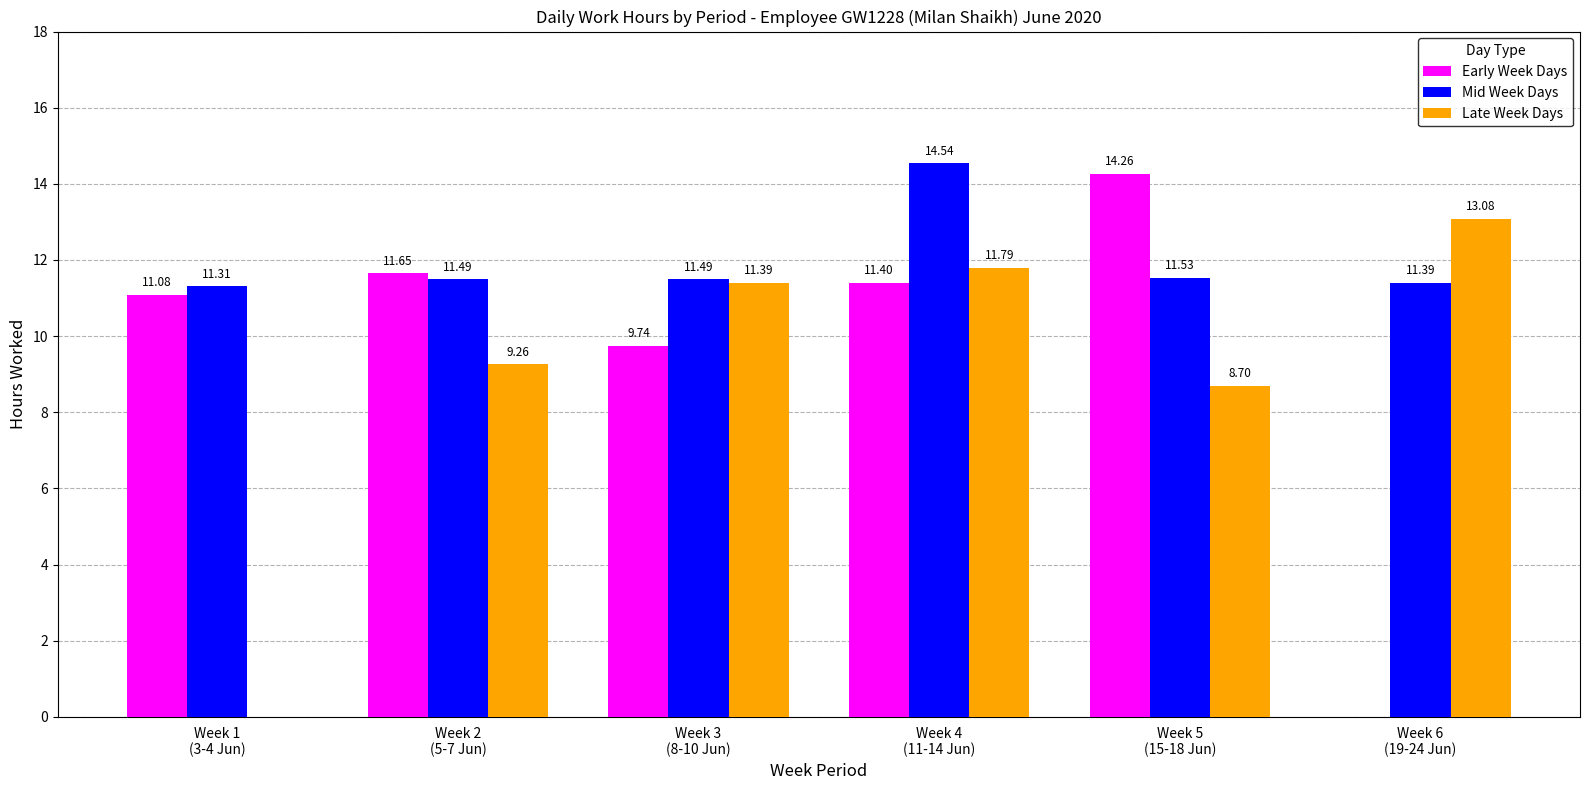

Reading left to right, extract all data points from this chart.

Early Week Days: 11.1	11.7	9.7	11.4	14.3	0.0
Mid Week Days: 11.3	11.5	11.5	14.5	11.5	11.4
Late Week Days: 0.0	9.3	11.4	11.8	8.7	13.1